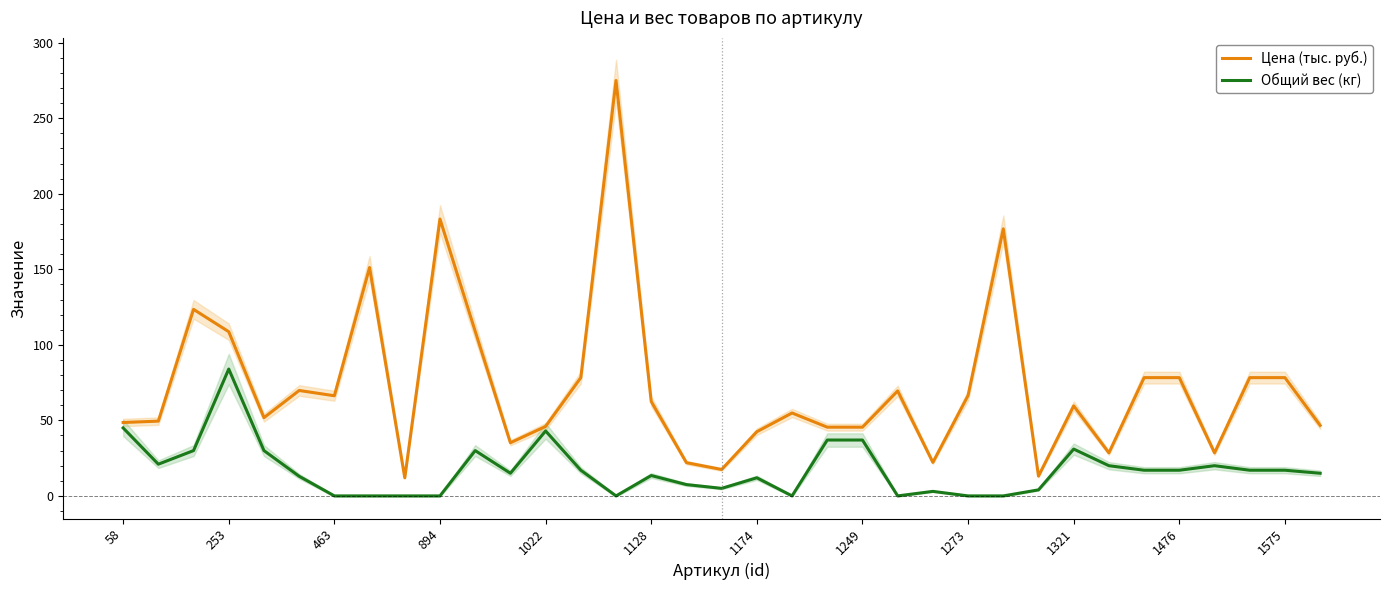

Reading left to right, transcribe all the data shown in this chart.

Цена (тыс. руб.): 48.6	49.5	123.5	108.7	51.8	69.8	66.3	151.2	12.0	183.3	109.0	35.2	46.0	78.3	275.0	62.5	22.0	17.5	42.5	54.9	45.5	45.5	69.5	22.2	66.5	176.8	13.1	59.6	28.5	78.3	78.3	28.5	78.3	78.3	46.7
Общий вес (кг): 45.0	21.0	30.0	84.0	30.0	13.0	0.0	0.0	0.0	0.0	30.0	15.0	43.0	17.0	0.0	13.5	7.5	5.0	12.0	0.0	37.0	37.0	0.0	3.0	0.0	0.0	4.0	31.0	20.0	17.0	17.0	20.0	17.0	17.0	15.0